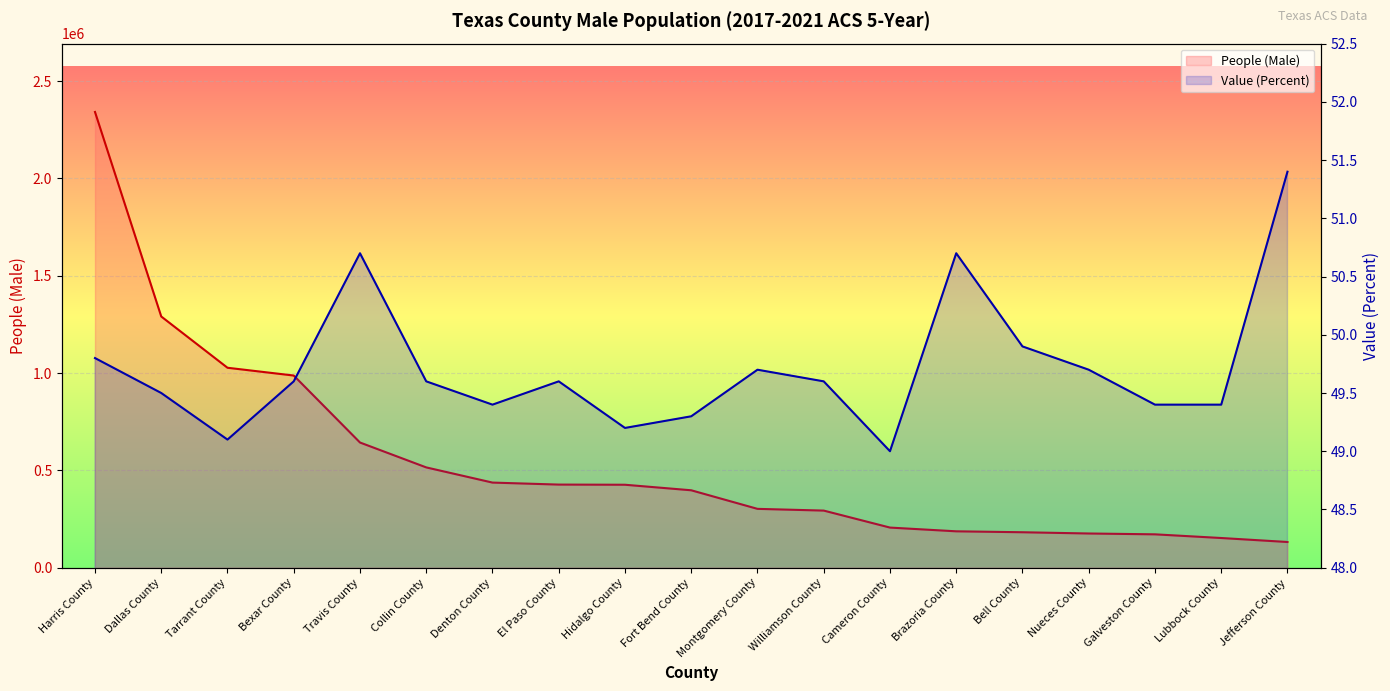

True or false: Value (Percent) and People (Male) cross at least once.

False